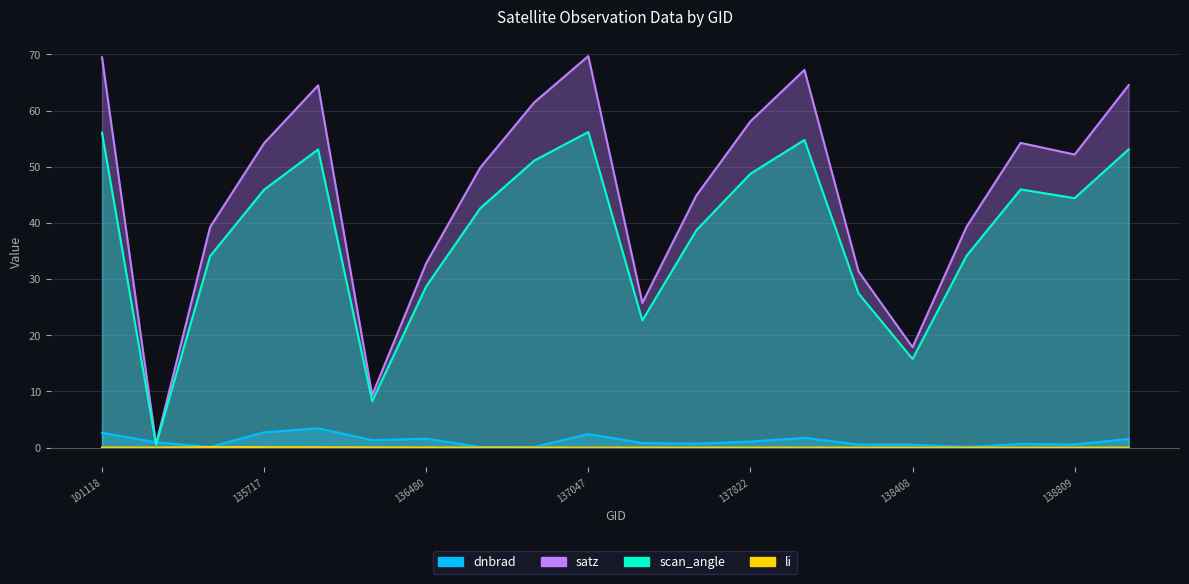

What is the spread (max minus min) of values at 138796?

54.2